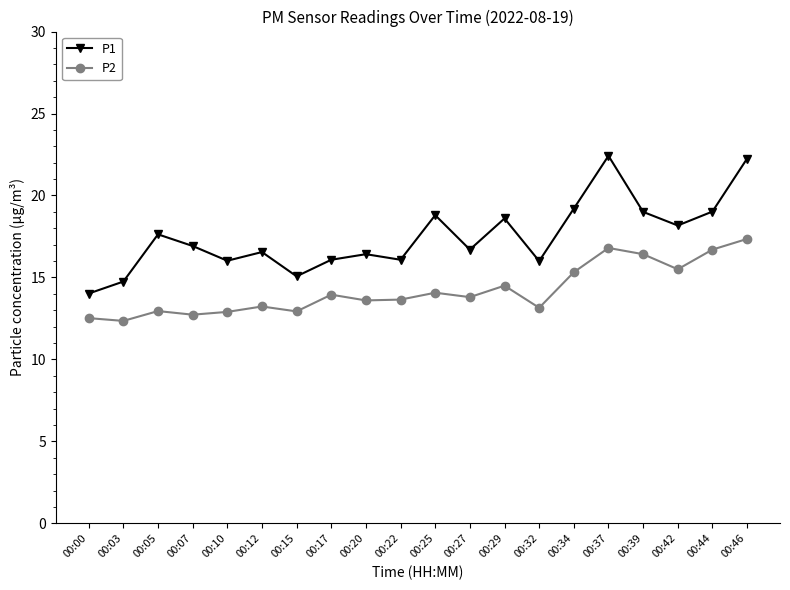

True or false: P2 has more than 2 interior local peaks.

True